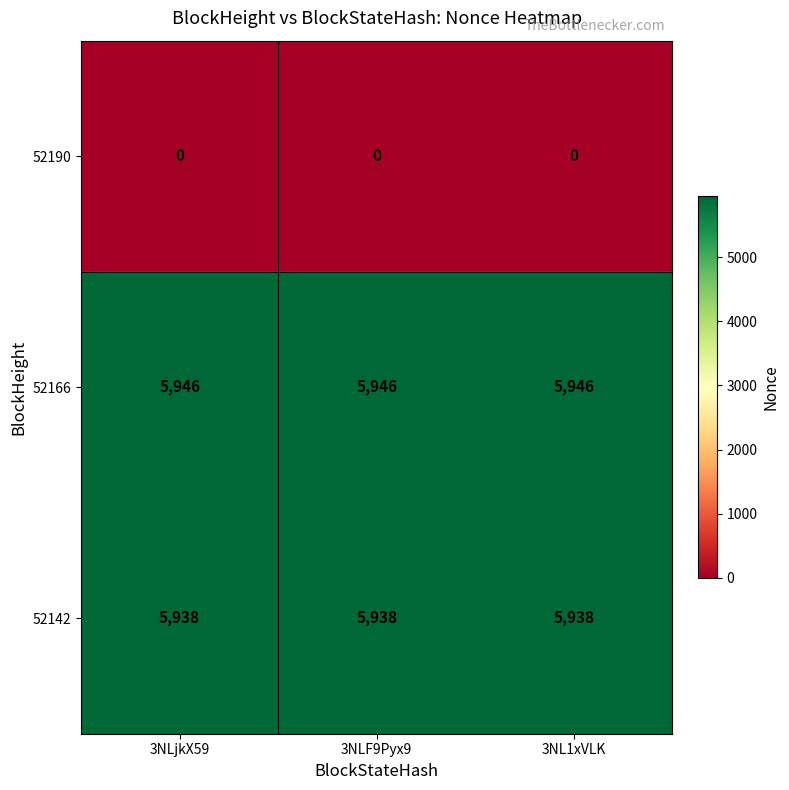

Rank the series at 3NL1xVLK from highest to lowest value.

52166, 52142, 52190